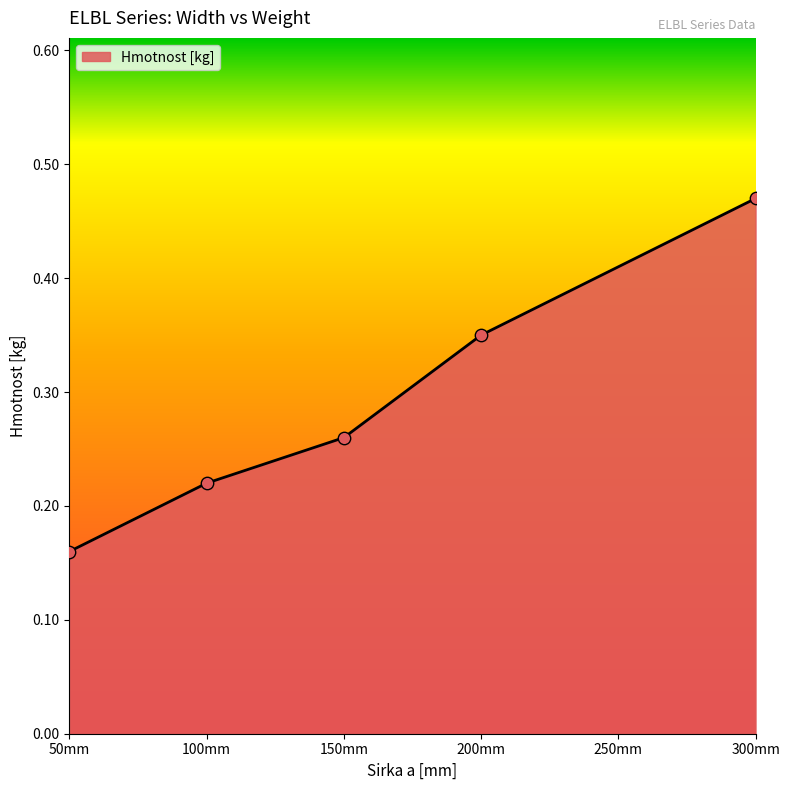

Which has a higher value, 150mm or 100mm?

150mm